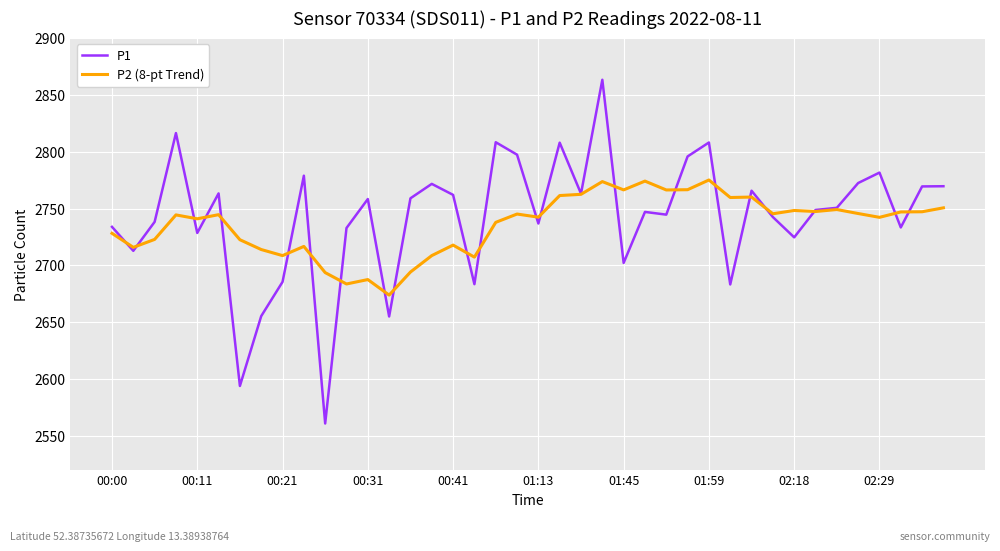

Rank the series by their maximum value, from lowest to highest.

P2 (8-pt Trend), P1